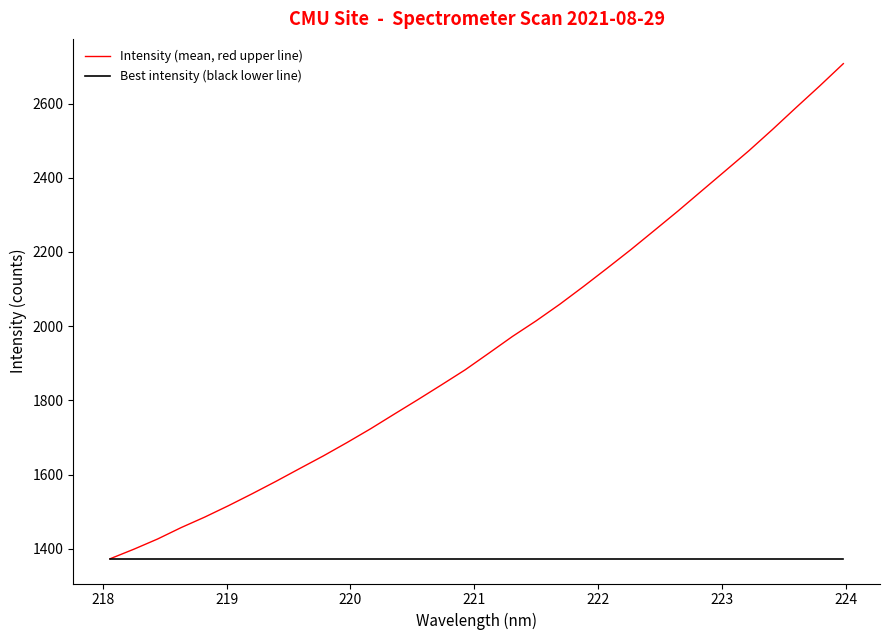

Count the number of data series in this chart.

2